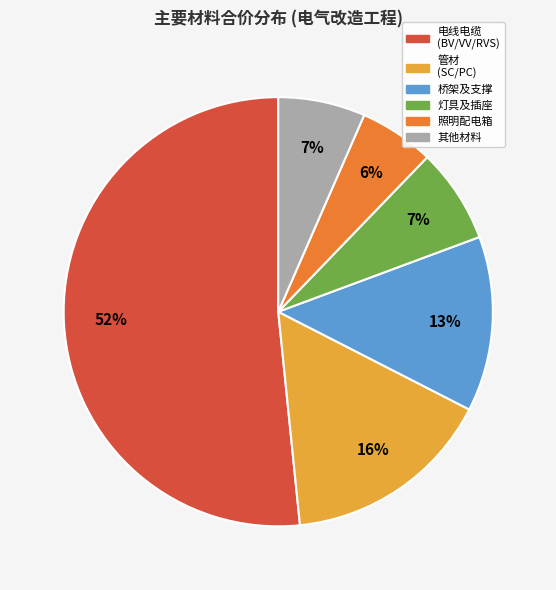

To the nearest percent, what is the difference between the largest and smallest slice percentages?

46%